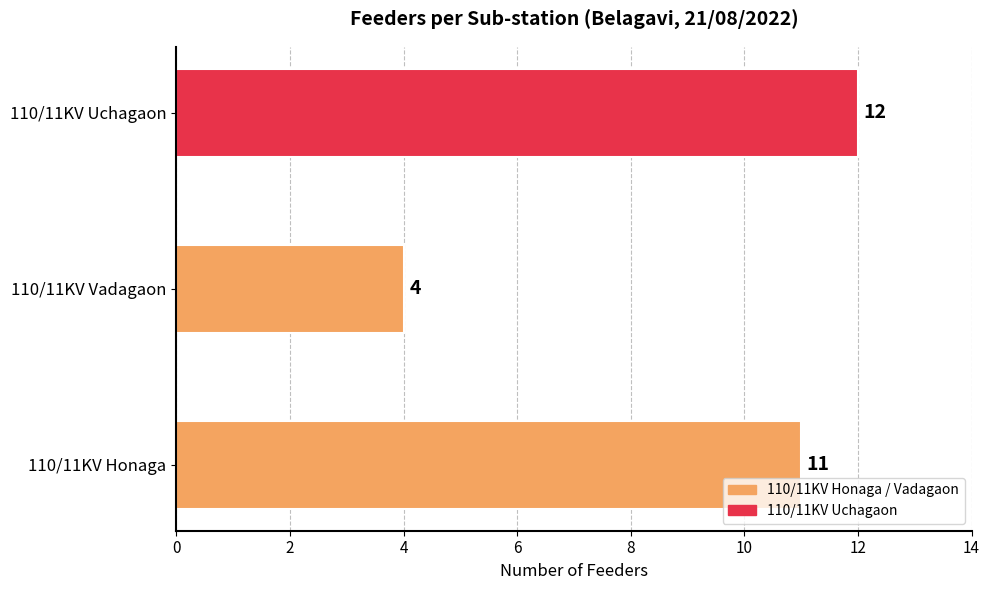

Rank the categories by value from lowest to highest.

110/11KV Vadagaon, 110/11KV Honaga, 110/11KV Uchagaon